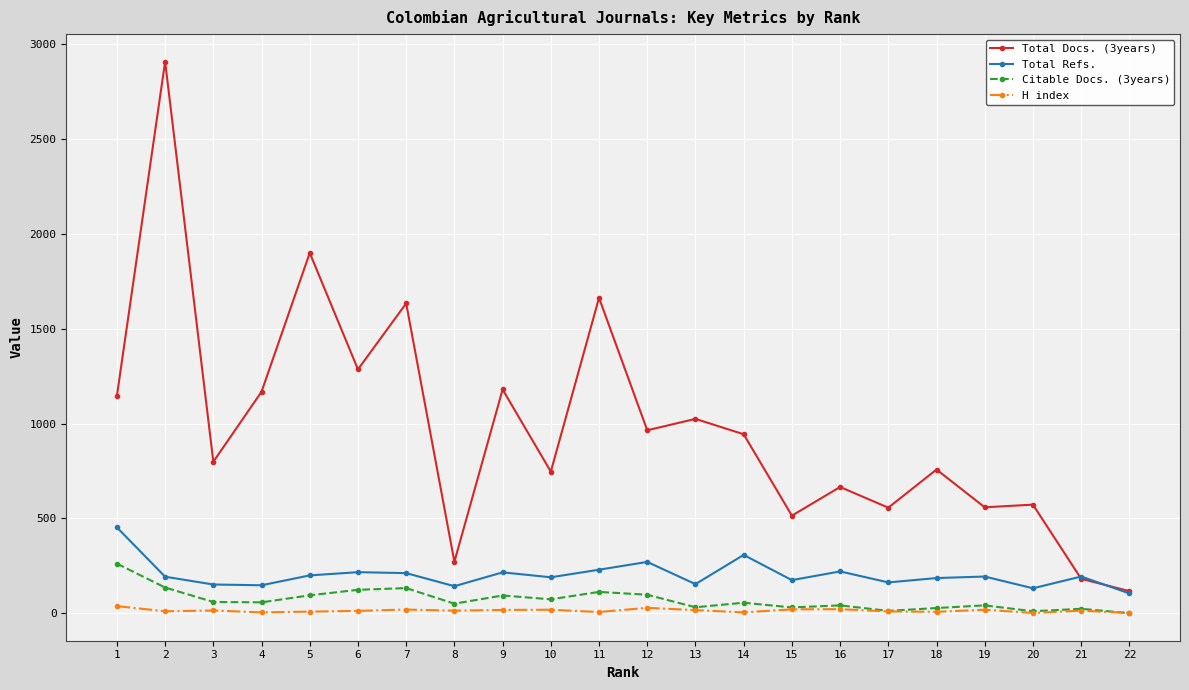

The value of Total Docs. (3years) at 13 is 416. True or false?

False